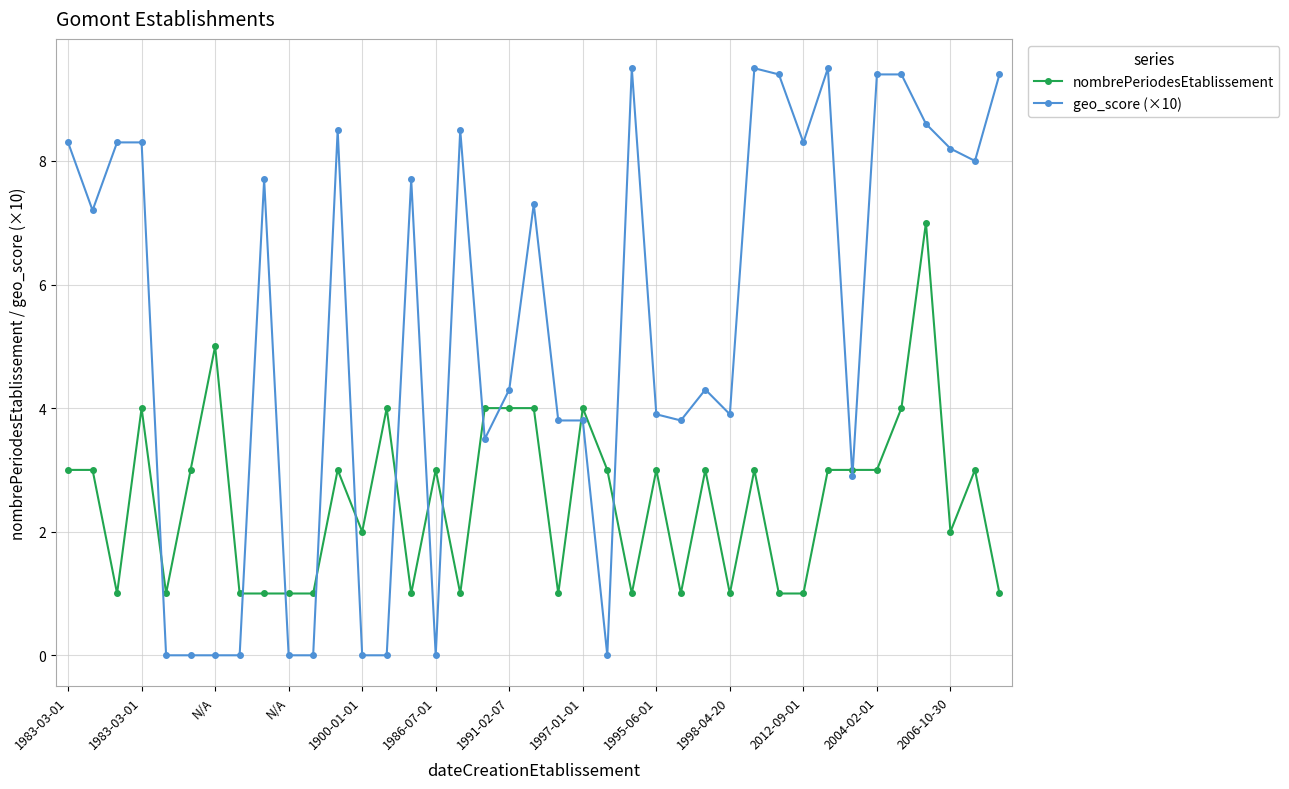

Which series has the widest spread of values?

geo_score (×10)